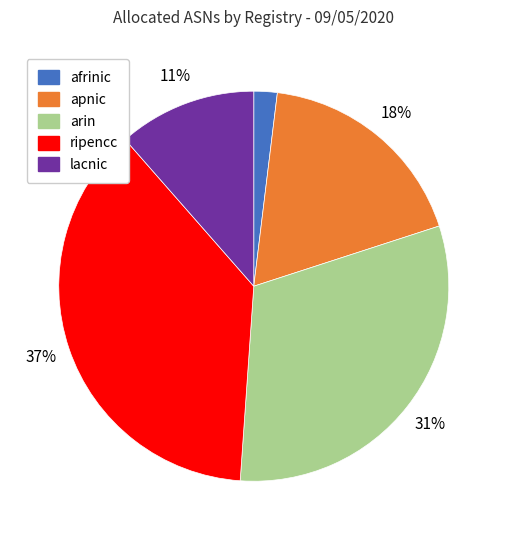

The lacnic slice represents 11% of the pie. True or false?

True